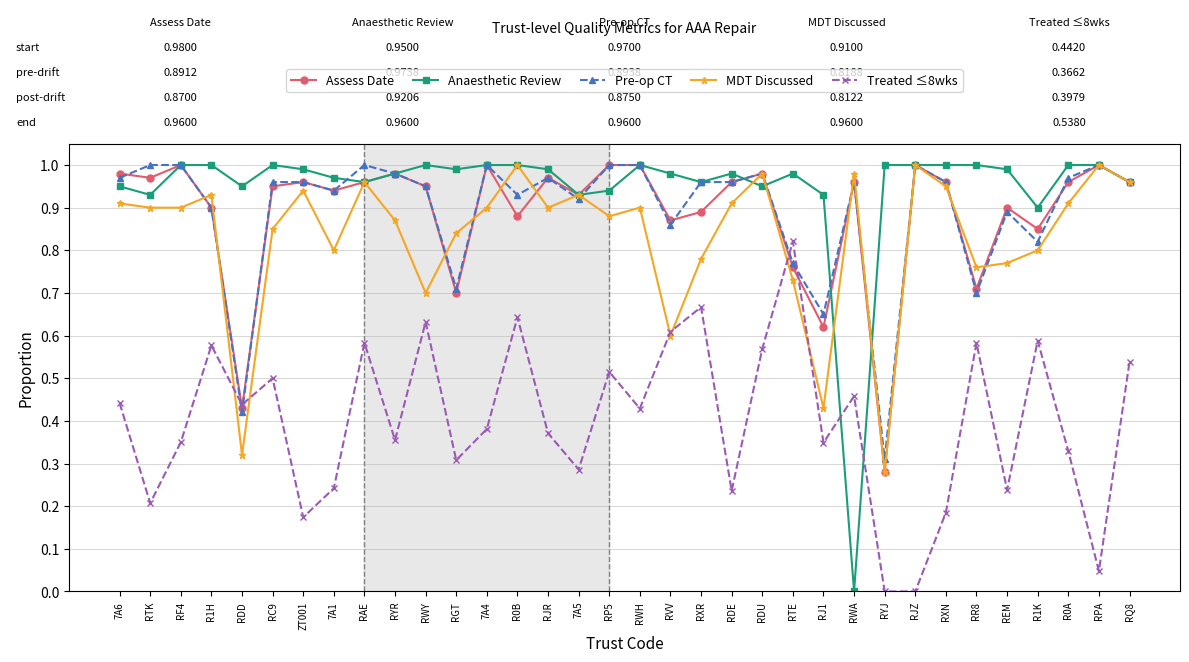

What is the label of the 18th point from the right?

RP5